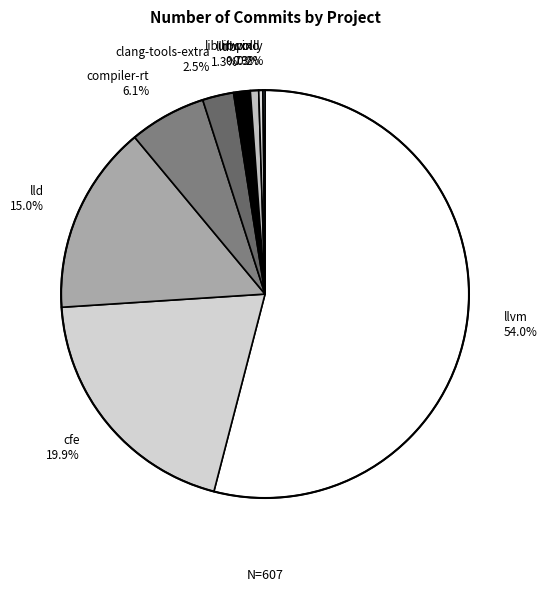

Combined, do libunwind 0.3% and lld 15.0% account for over 50%?

No